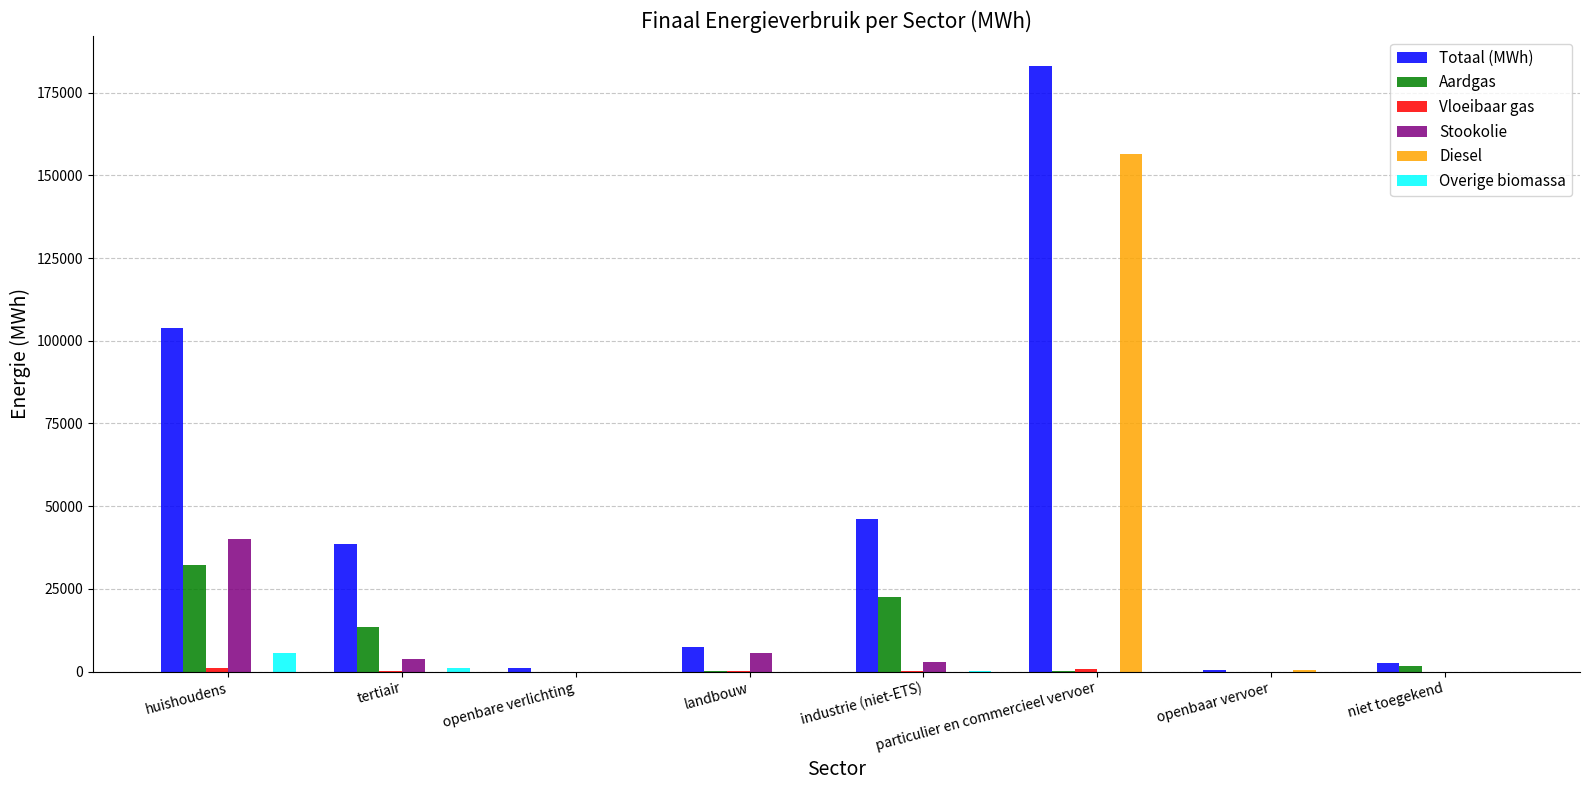

Which series changed the most between tertiair and openbare verlichting?

Totaal (MWh)